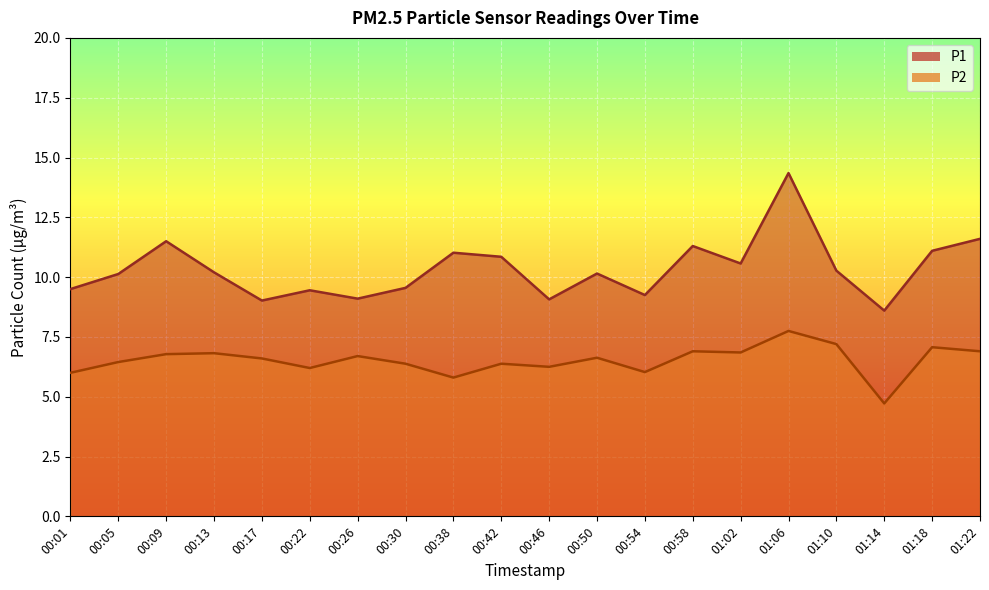

Count the number of categories in the chart.

20